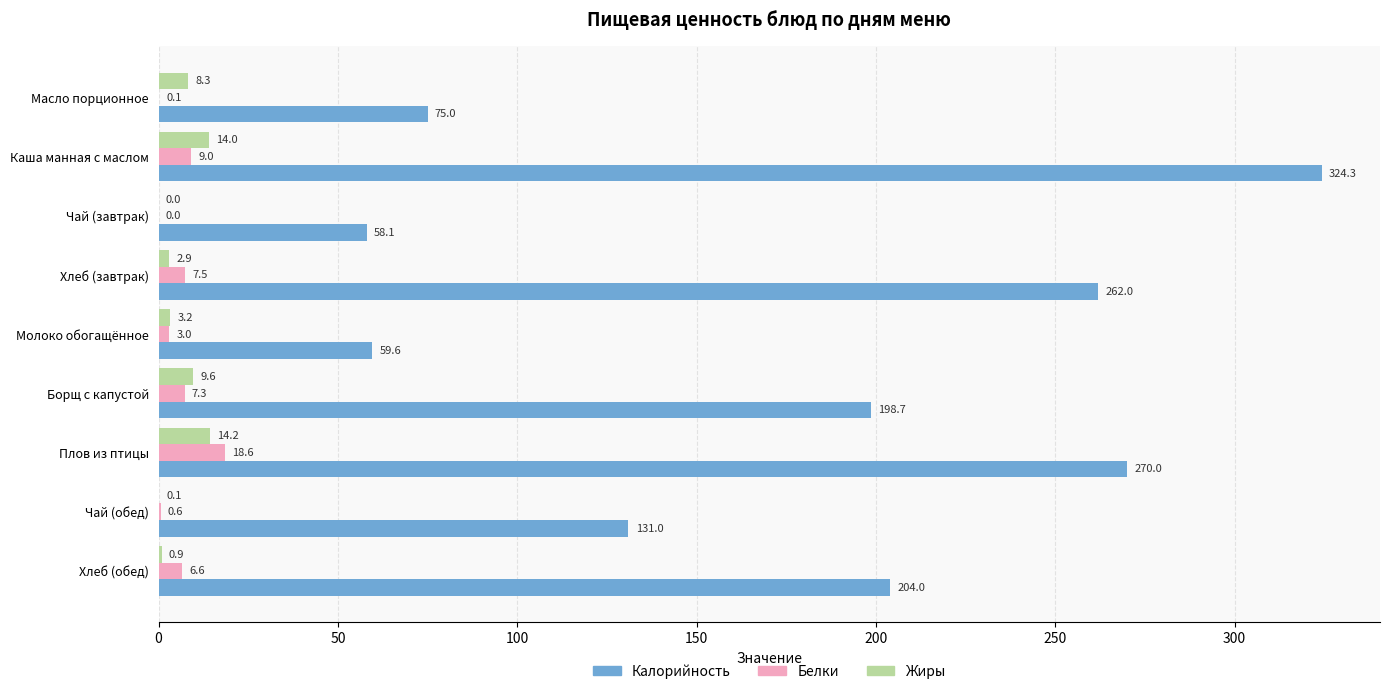

Where is Калорийность nearest to the value 191?

Борщ с капустой